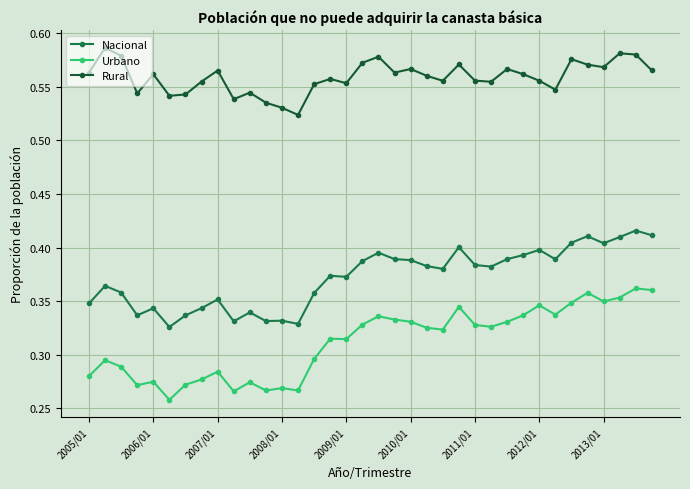

Which series has the widest spread of values?

Urbano